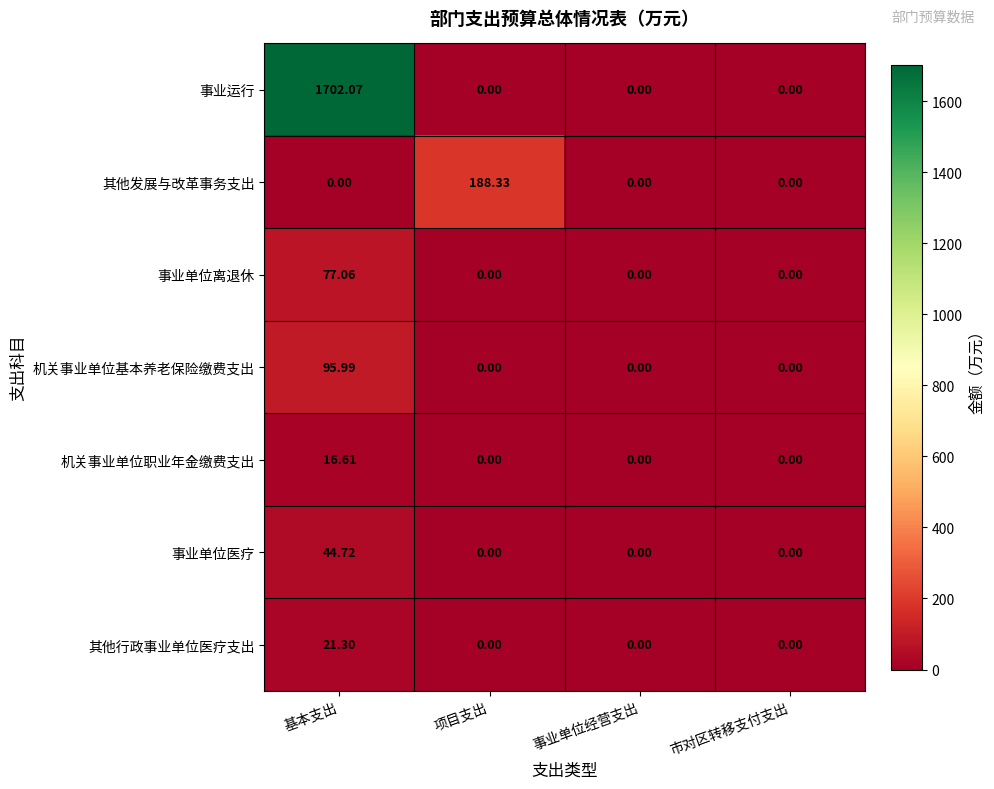

Which category has the highest value in the 其他行政事业单位医疗支出 series?

基本支出